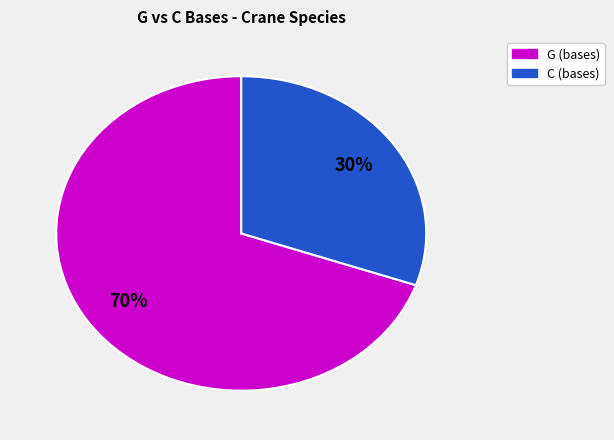

To the nearest percent, what is the average slice percentage?

50%